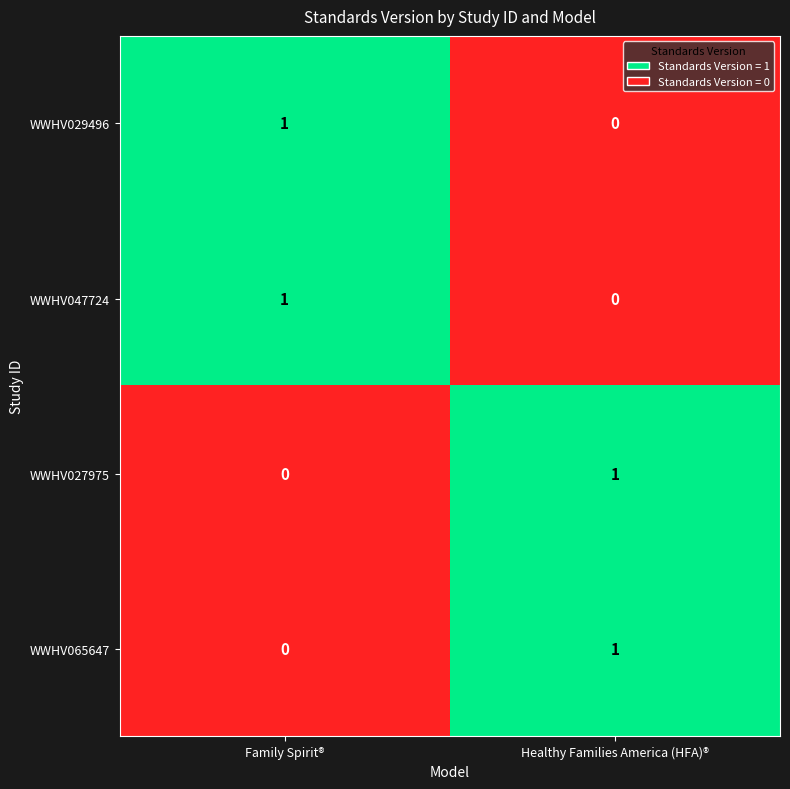

Which category has the lowest value in the WWHV047724 series?

Healthy Families America (HFA)®